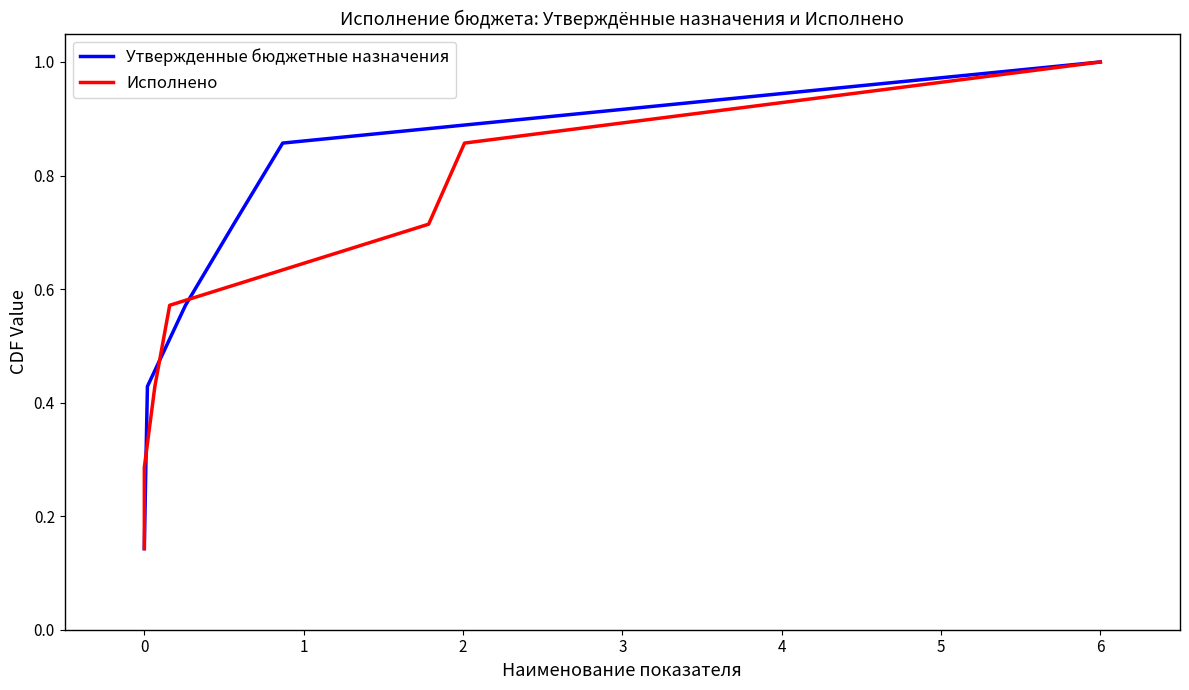

The value of Утвержденные бюджетные назначения at 1 is 0.1. True or false?

False